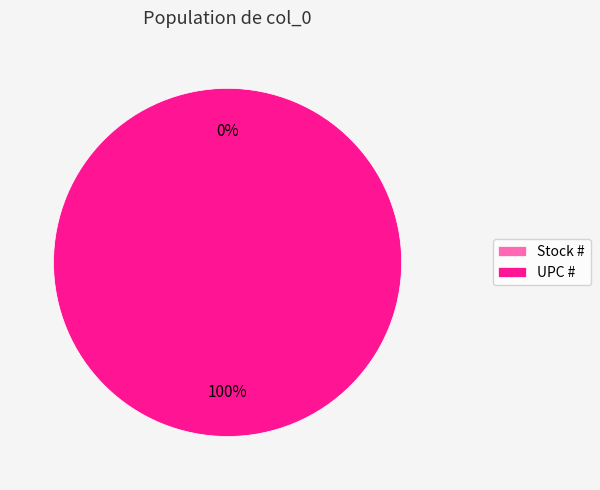

To the nearest percent, what portion does UPC # represent?

100%